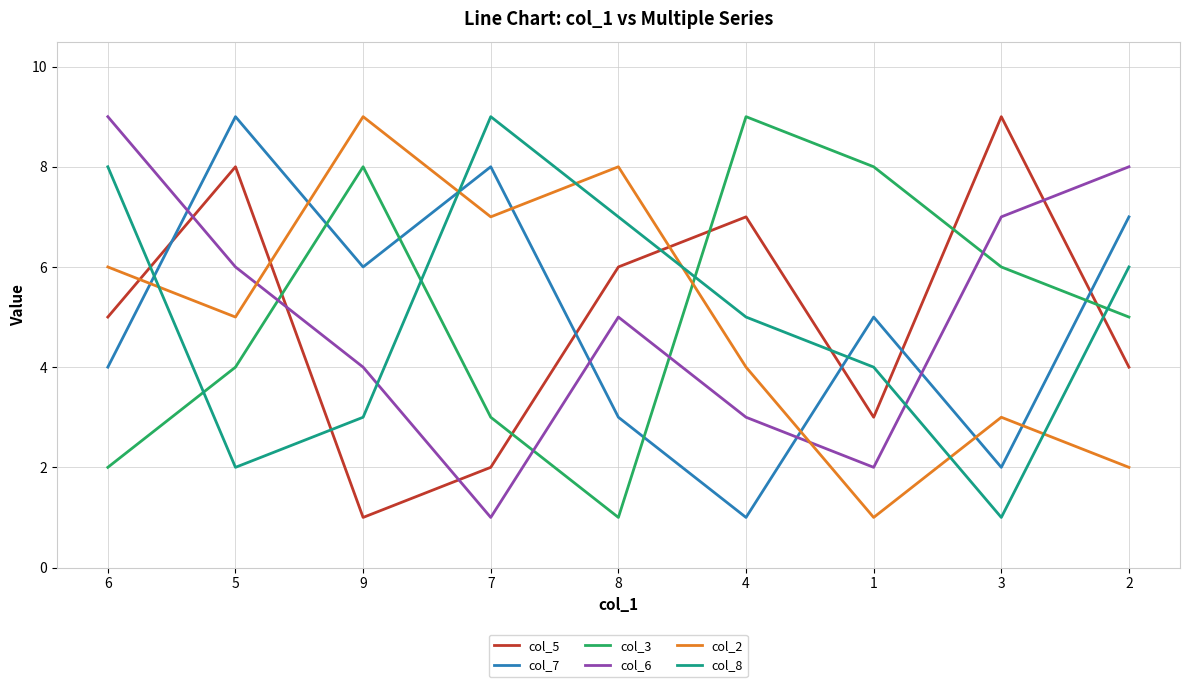

True or false: col_2 has a value of 3 at 9.

False